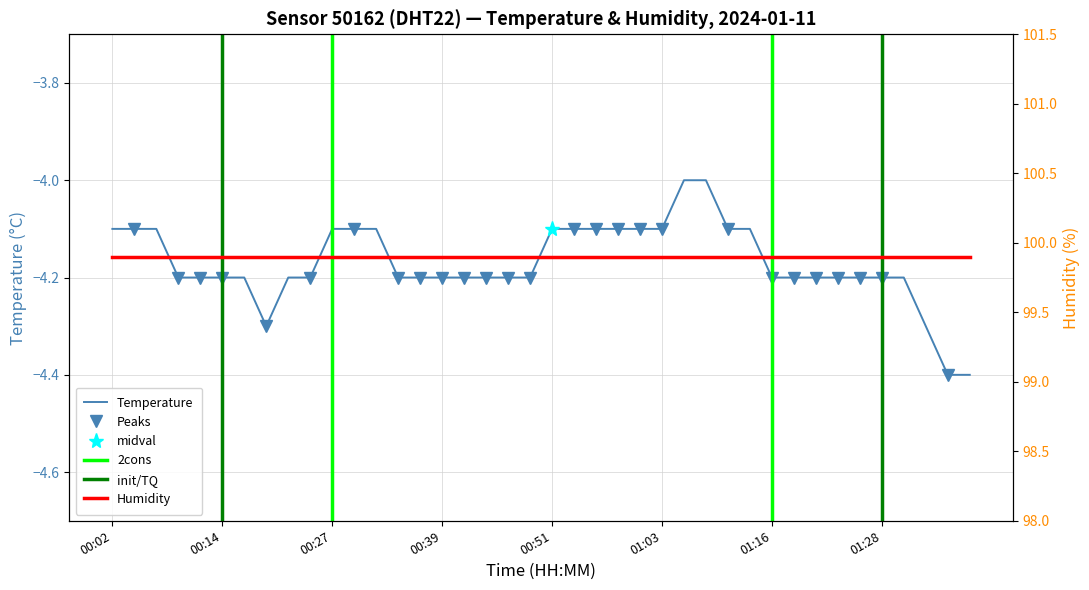

What is the difference between the second highest and second lowest values?

0.4